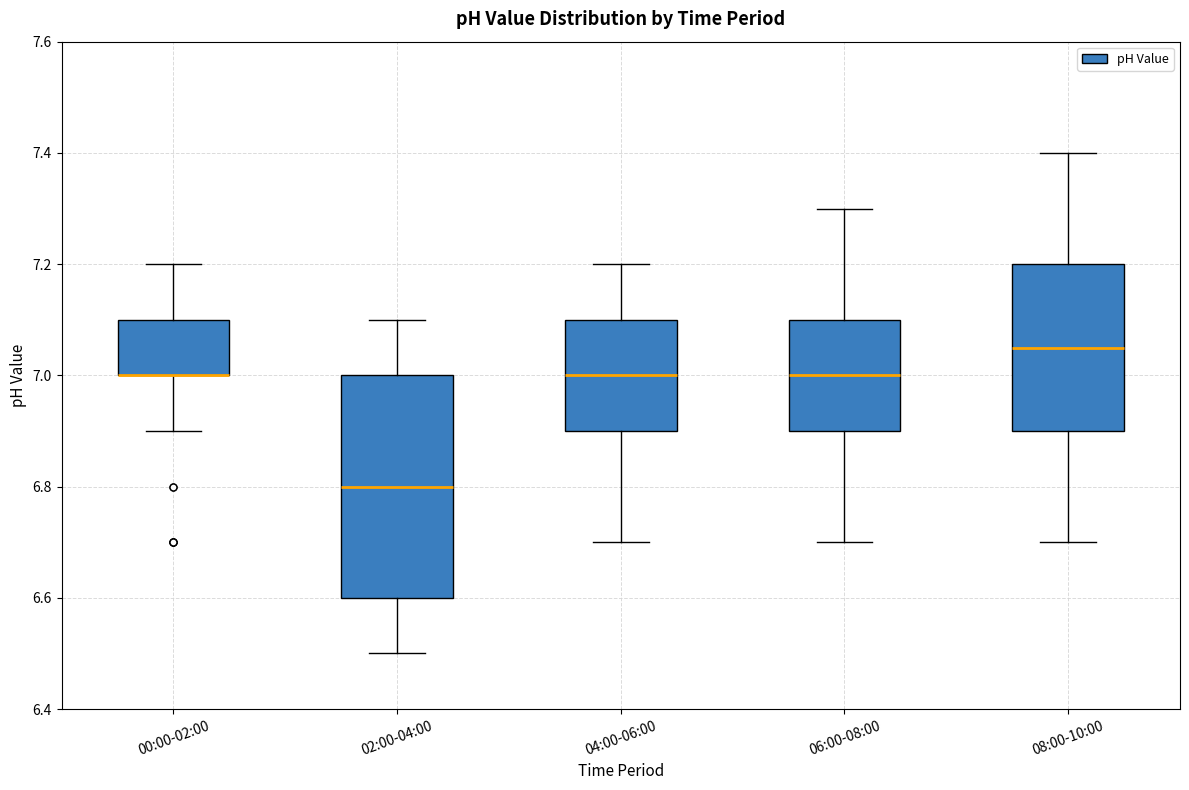

Reading left to right, transcribe this box plot: for each box, give where its median line is, the range the box spans, and where its two whiskers end, as read against the y-axis. The values are not printed on the chart, so give them approximately, as read against the axis.

00:00-02:00: median 7.00 (drawn on the box's lower edge), box 7.00 to 7.10, whiskers 6.90 to 7.20
02:00-04:00: median 6.80, box 6.60 to 7.00, whiskers 6.50 to 7.10
04:00-06:00: median 7.00, box 6.90 to 7.10, whiskers 6.70 to 7.20
06:00-08:00: median 7.00, box 6.90 to 7.10, whiskers 6.70 to 7.30
08:00-10:00: median 7.06, box 6.90 to 7.20, whiskers 6.70 to 7.40